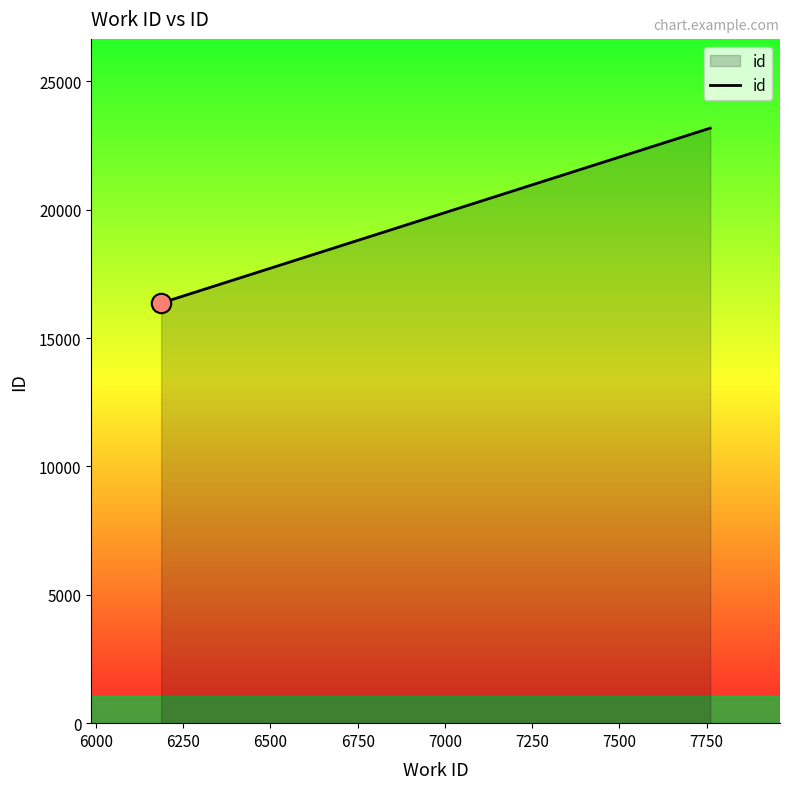

What is the maximum value shown in the chart?

23173